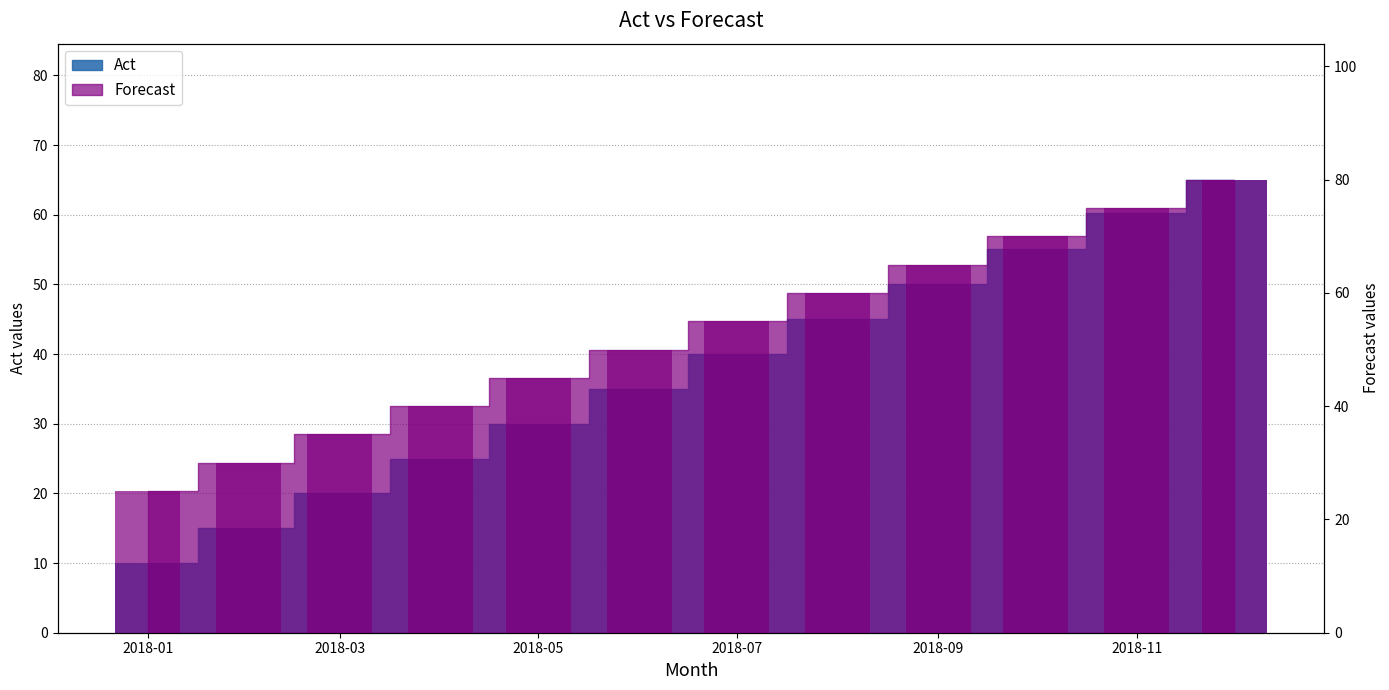

Reading left to right, list all the values displayed in this chart.

Act: 10.0	15.0	20.0	25.0	30.0	35.0	40.0	45.0	50.0	55.1	60.2	65.0
Forecast: 25.0	30.0	35.0	40.0	45.0	50.0	55.0	60.0	65.0	70.0	75.0	80.0